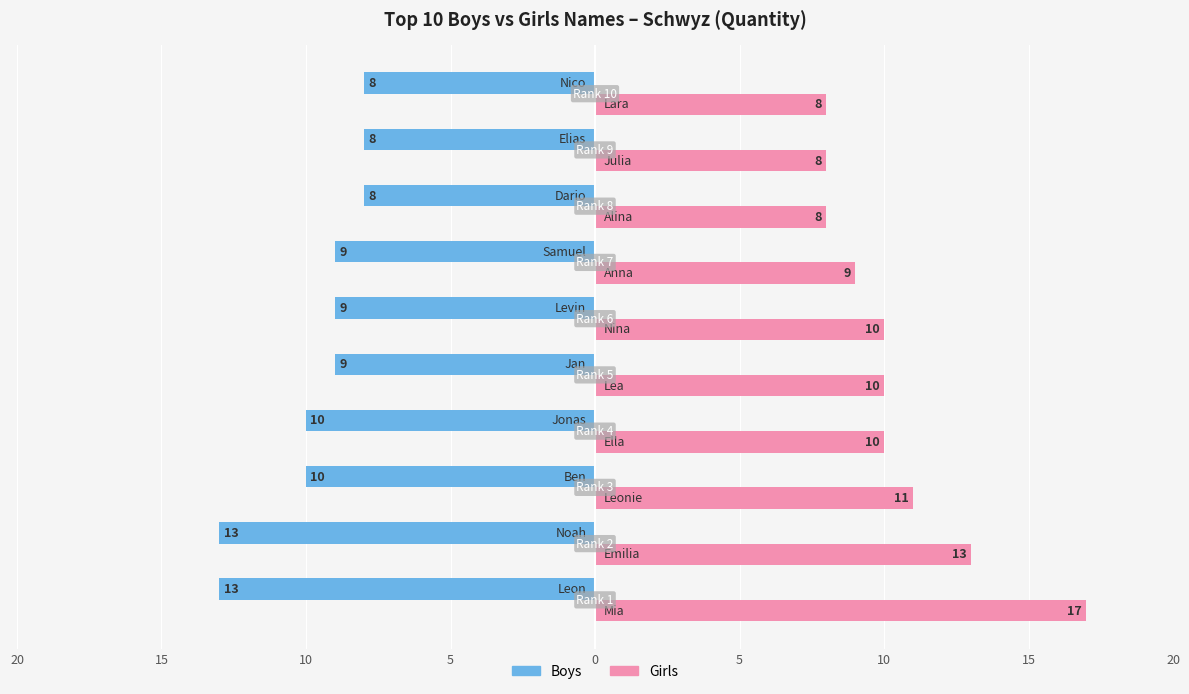

What are all the series names shown in the legend?

Boys, Girls